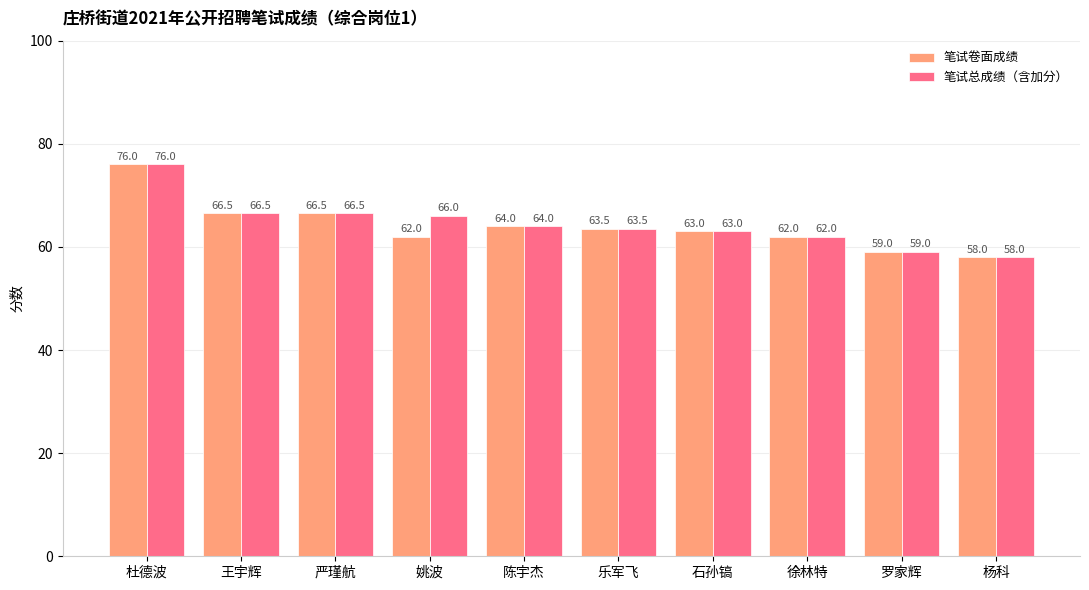

Is the value of 笔试卷面成绩 at 杜德波 greater than the value of 笔试总成绩（含加分） at 姚波?

Yes